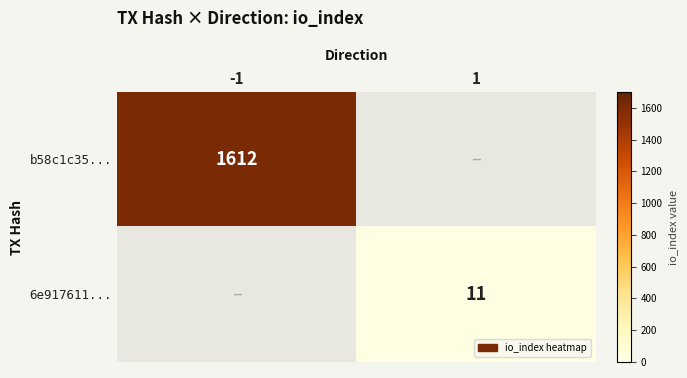

True or false: 6e917611... has a value of 4 at 1.

False